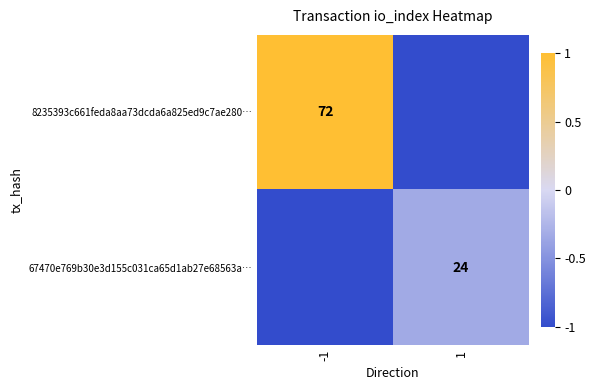

The value of 67470e769b30e3d155c031ca65d1ab27e68563a… at 1 is 24. True or false?

True